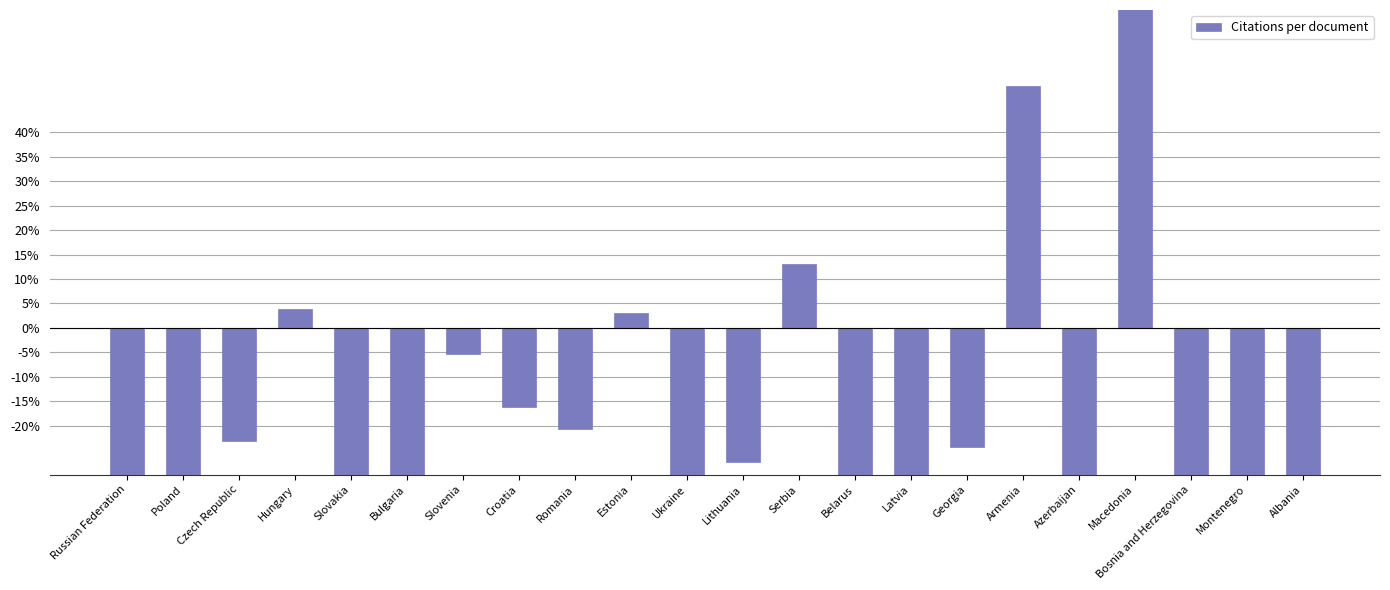

Reading left to right, transcribe all the data shown in this chart.

Russian Federation=-52.8	Poland=-38.3	Czech Republic=-23.1	Hungary=3.9	Slovakia=-35.8	Bulgaria=-34.2	Slovenia=-5.3	Croatia=-16.3	Romania=-20.7	Estonia=3.0	Ukraine=-54.2	Lithuania=-27.4	Serbia=13.0	Belarus=-54.4	Latvia=-42.2	Georgia=-24.3	Armenia=49.4	Azerbaijan=-69.9	Macedonia=638.5	Bosnia and Herzegovina=-63.1	Montenegro=-98.1	Albania=-47.6